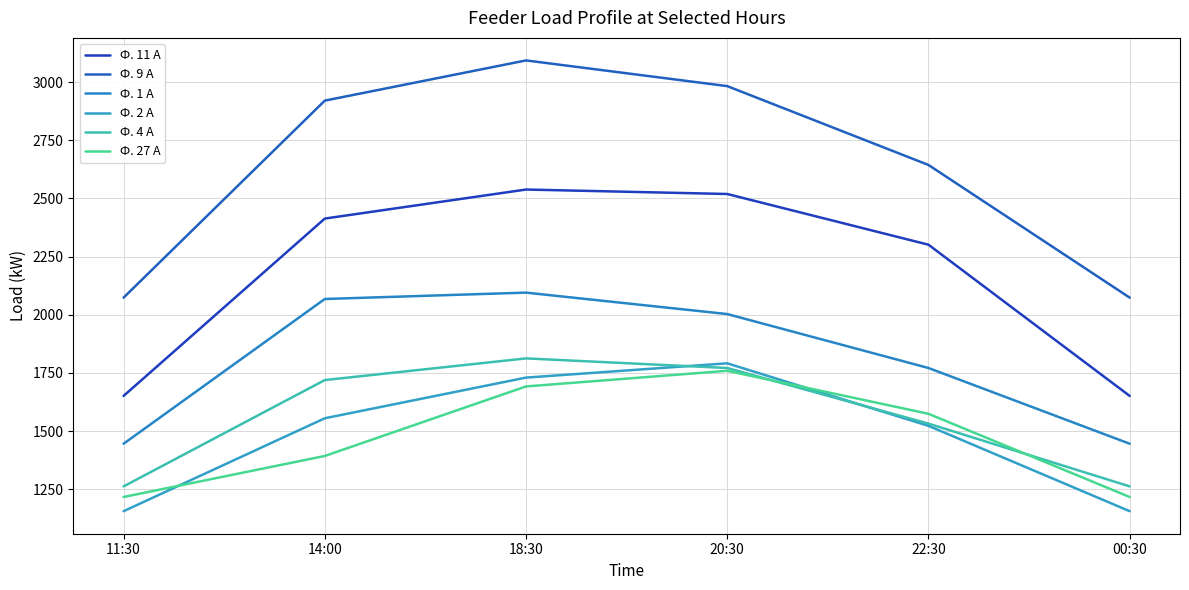

Is it true that Ф. 9 А equals 4612.7 at 22:30?

False